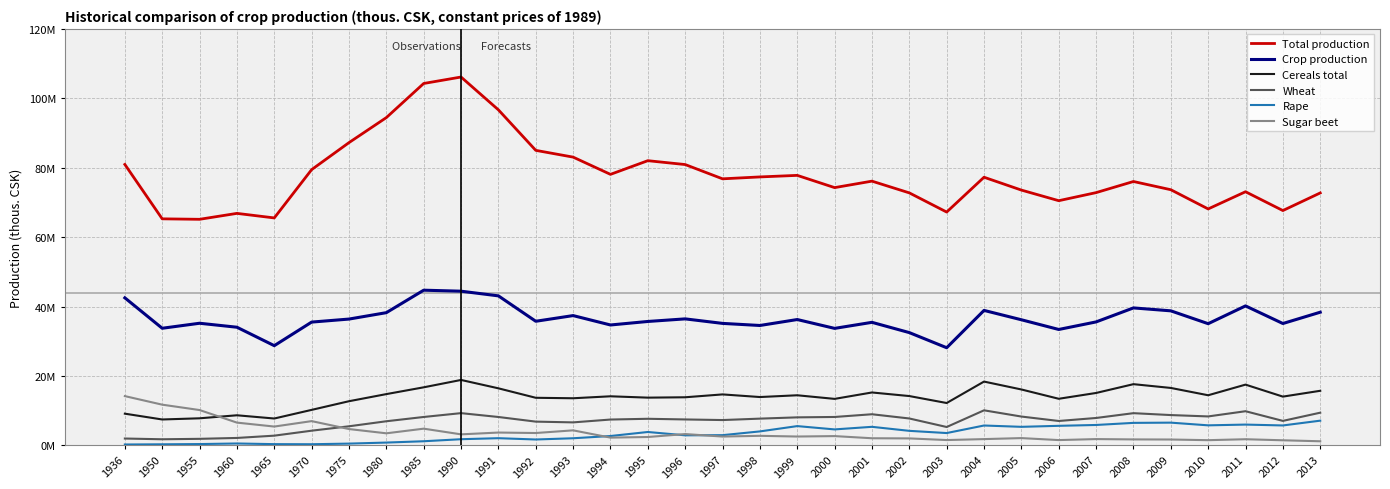

True or false: Total production has a value of 21696021.8 at 1950.

False